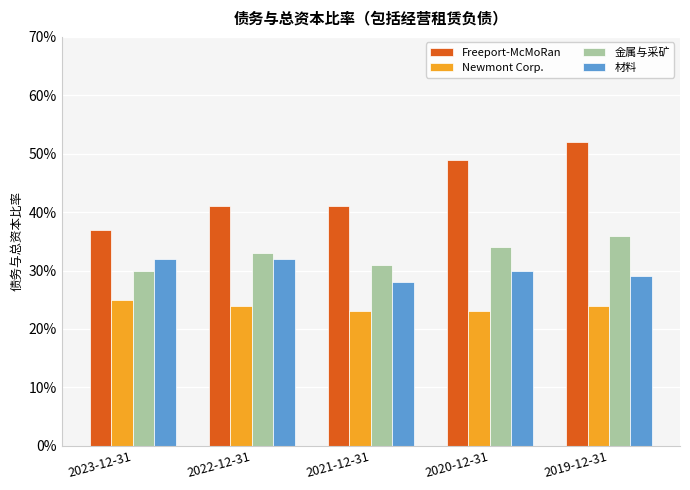

Which series has the widest spread of values?

Freeport-McMoRan